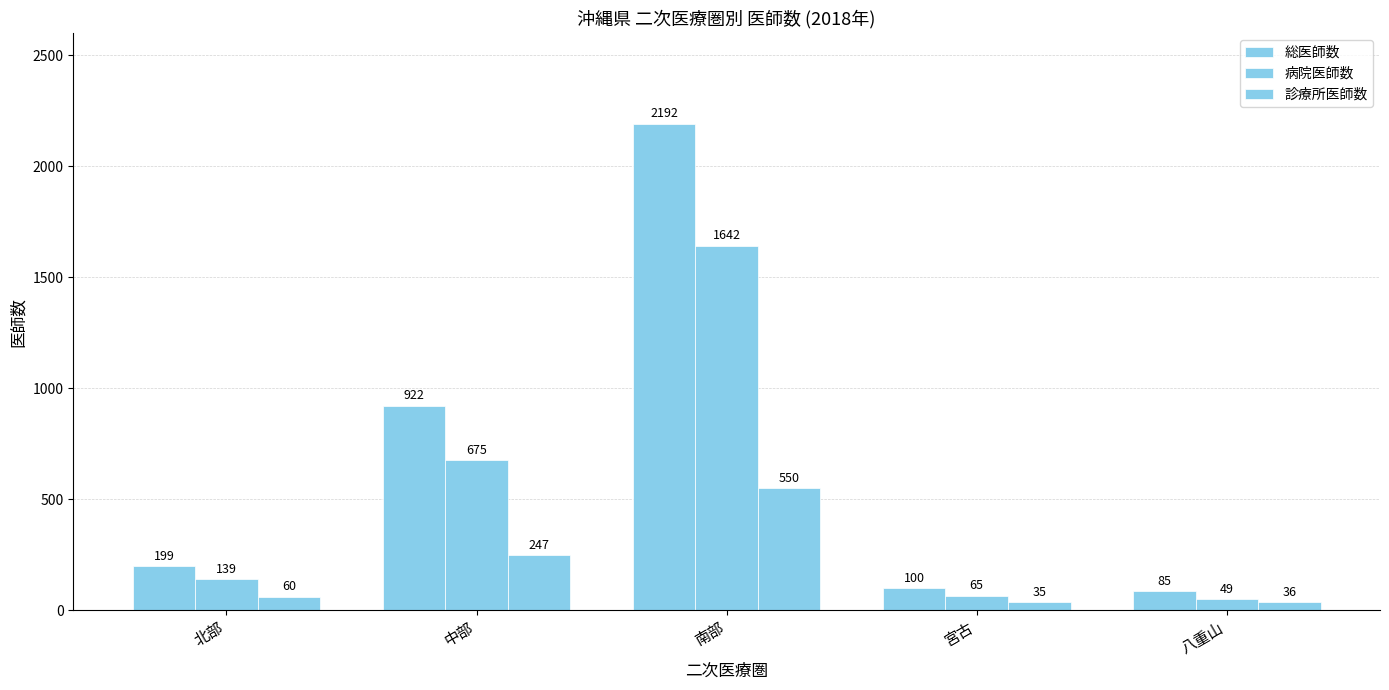

How many bars are there in each group?

3